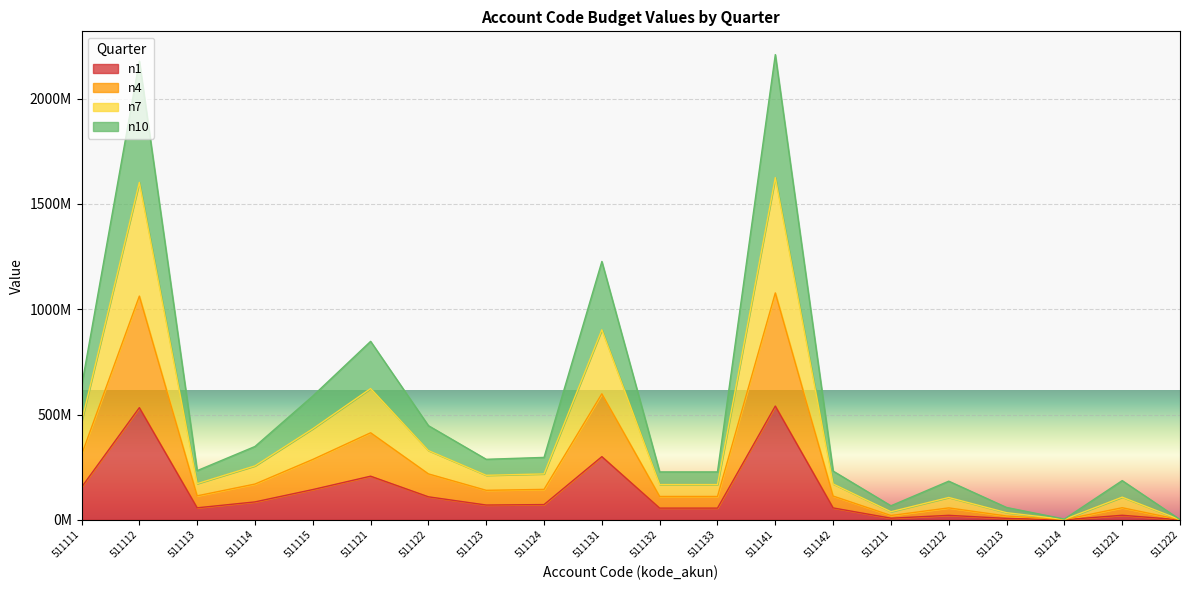

What are all the series names shown in the legend?

n1, n4, n7, n10